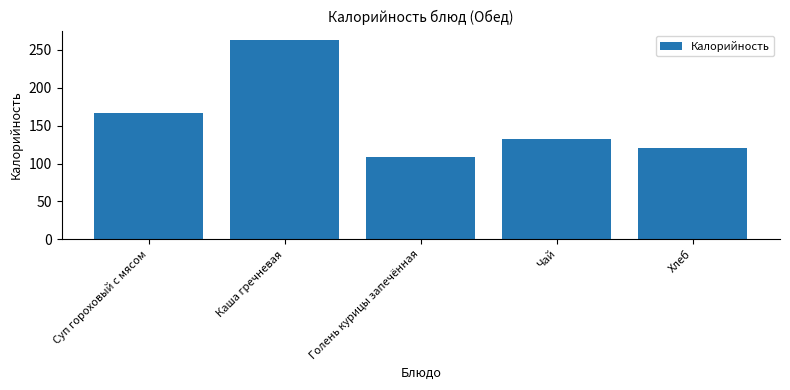

What is the label of the 4th bar from the right?

Каша гречневая